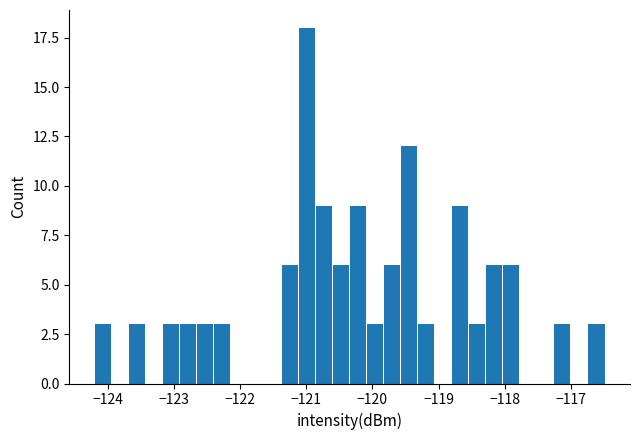

Around what value on the x-axis is the tallest bar? Give the approximate position of its centre, as read against the axis.

-121.0